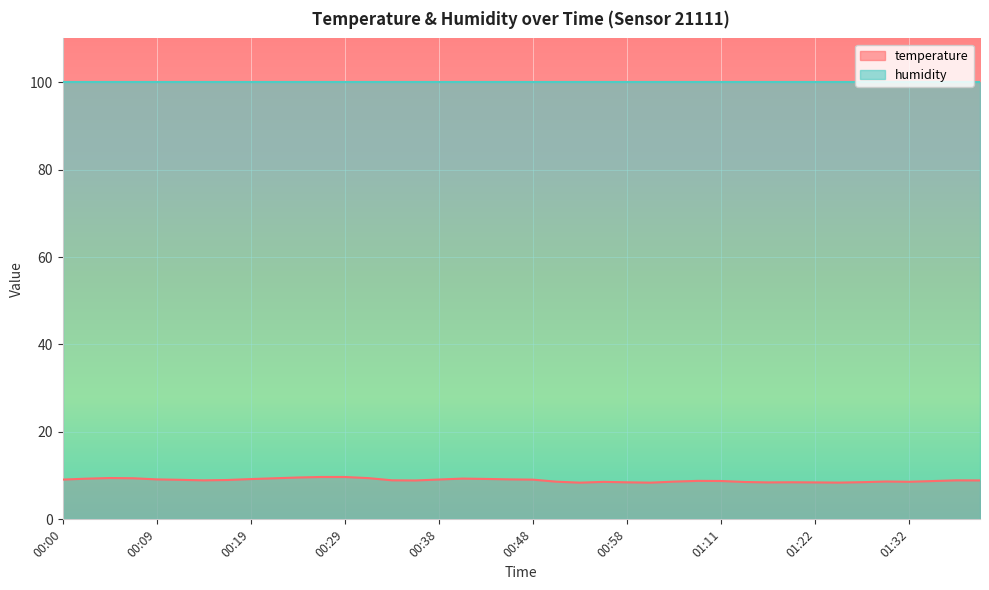

True or false: the data has more than 0 interior local peaks.

True